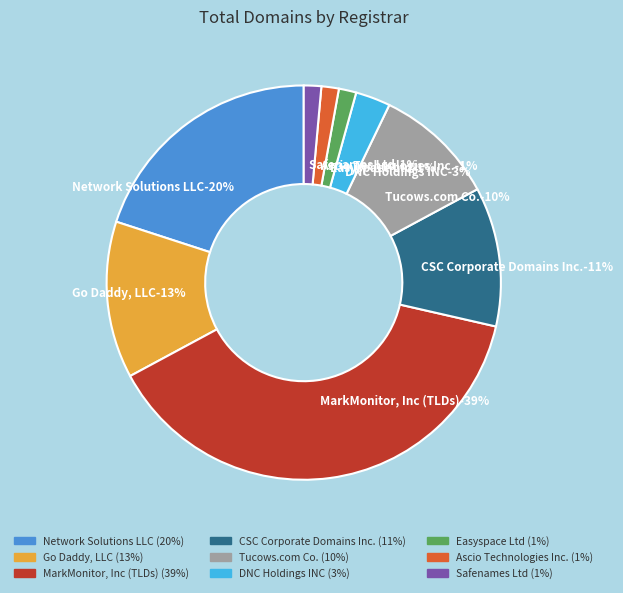

To the nearest percent, what is the combined percentage of CSC Corporate Domains Inc. and MarkMonitor, Inc (TLDs)?

50%